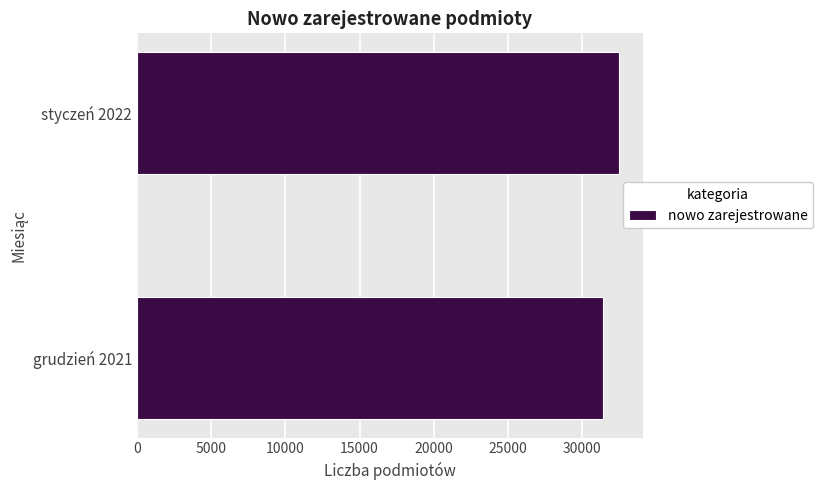

List the labels in order of value, smallest first.

grudzień 2021, styczeń 2022